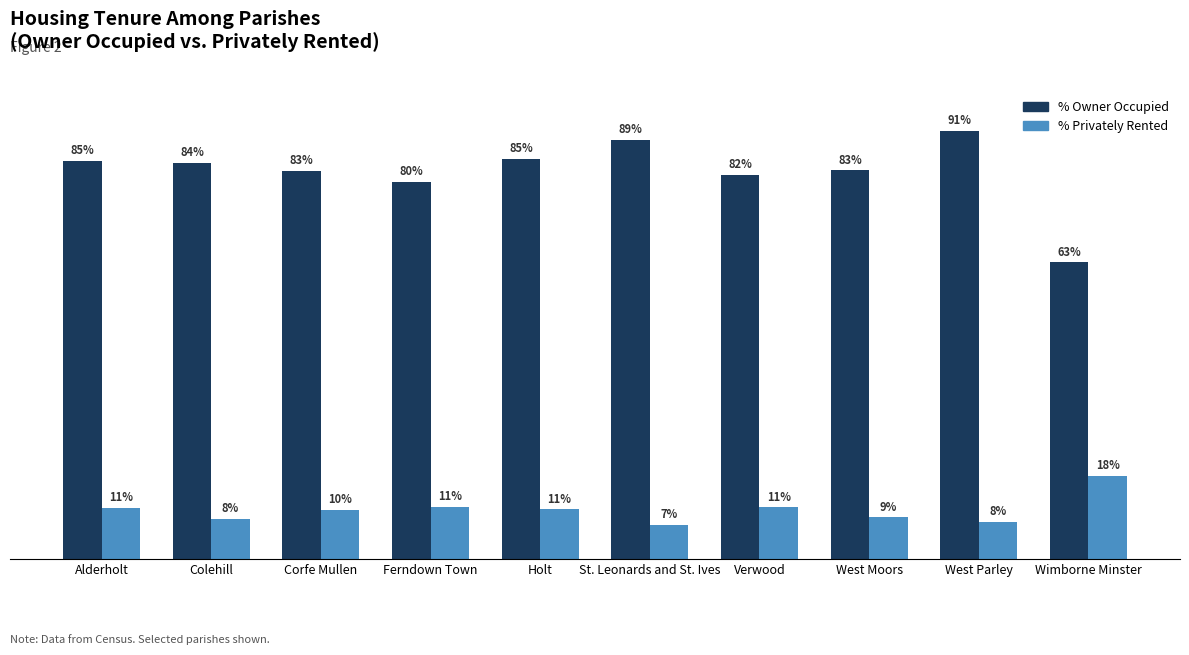

Rank the series at West Parley from lowest to highest value.

% Privately Rented, % Owner Occupied